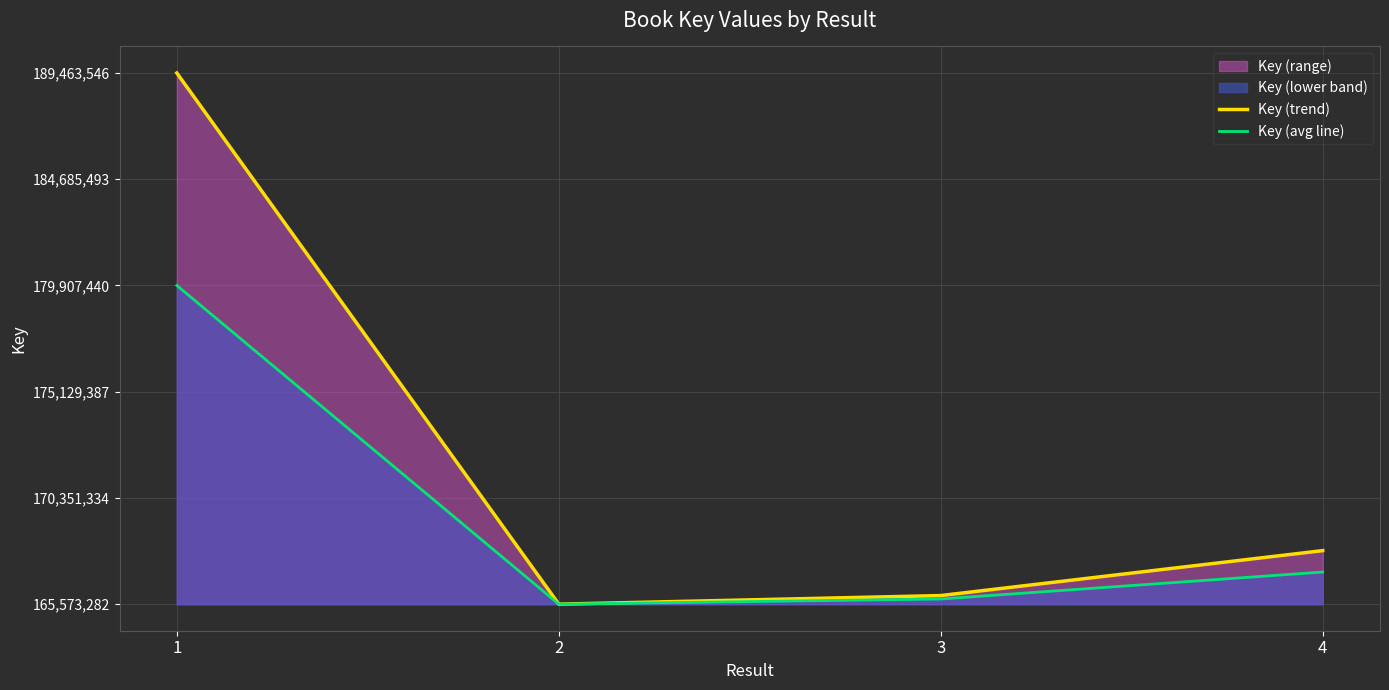

Which series has the largest total across all categories?

Key (trend)